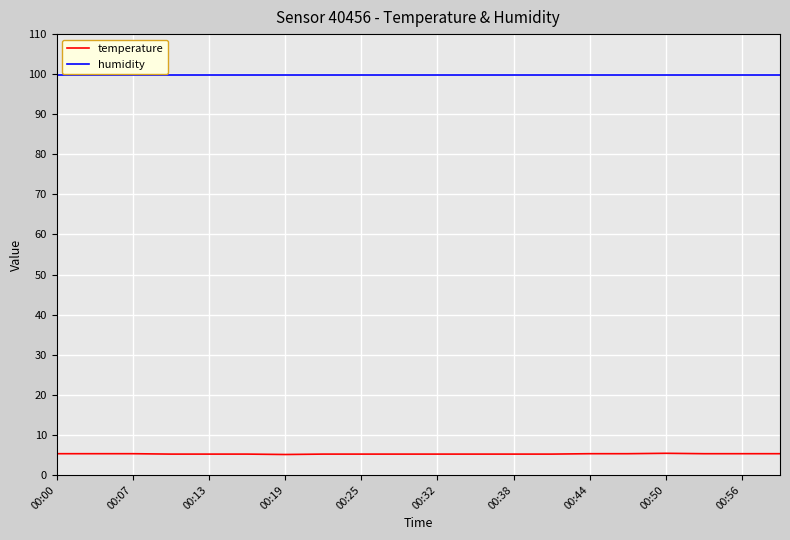

List the series in order of their overall mean, lowest first.

temperature, humidity